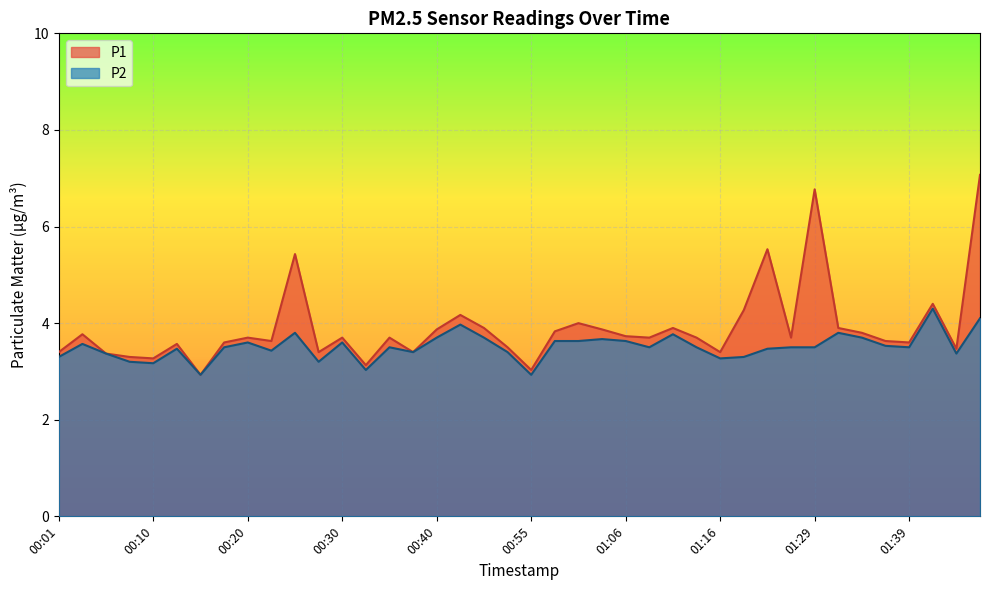

Where is P2 nearest to the value 3?

00:32